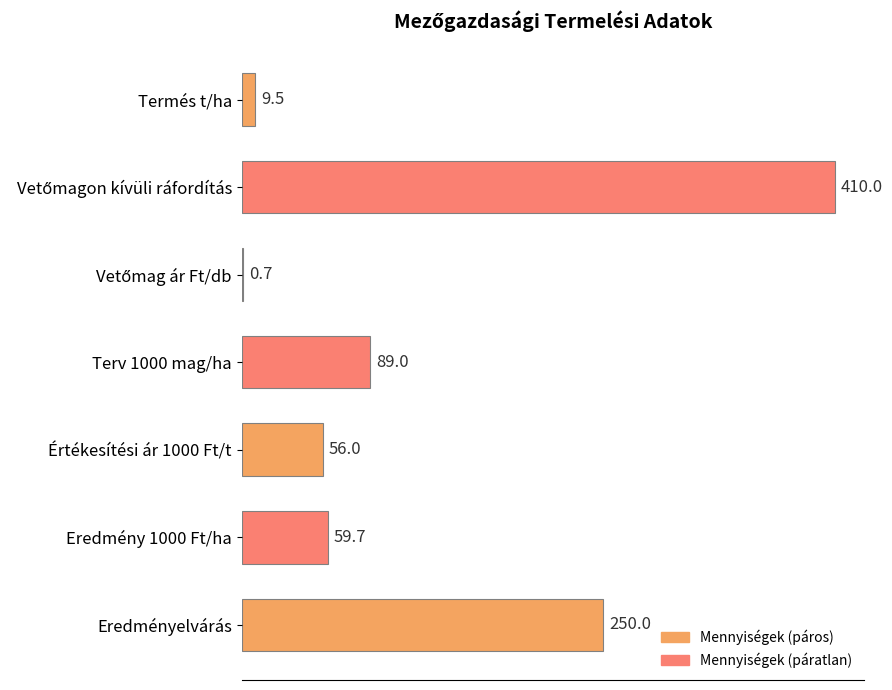

What is the change in value from Terv 1000 mag/ha to Eredmény 1000 Ft/ha?

-29.3